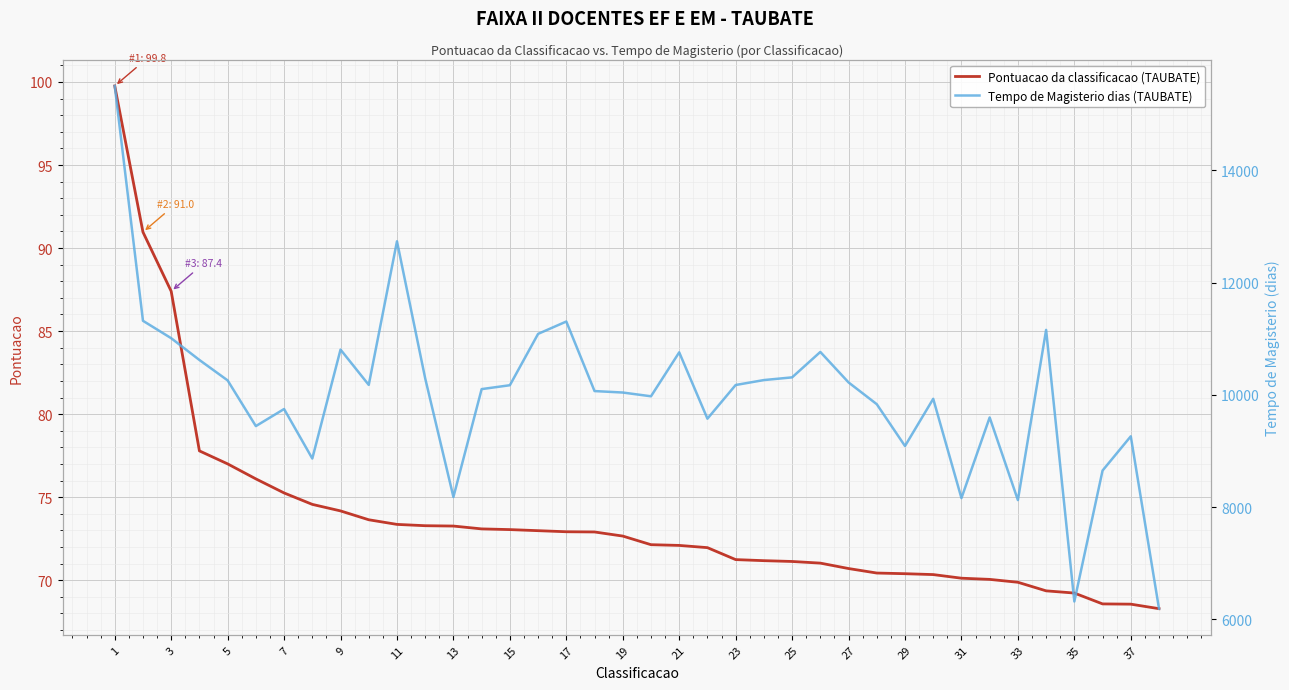

Which category has the highest value in the Tempo de Magisterio dias (TAUBATE) series?

1